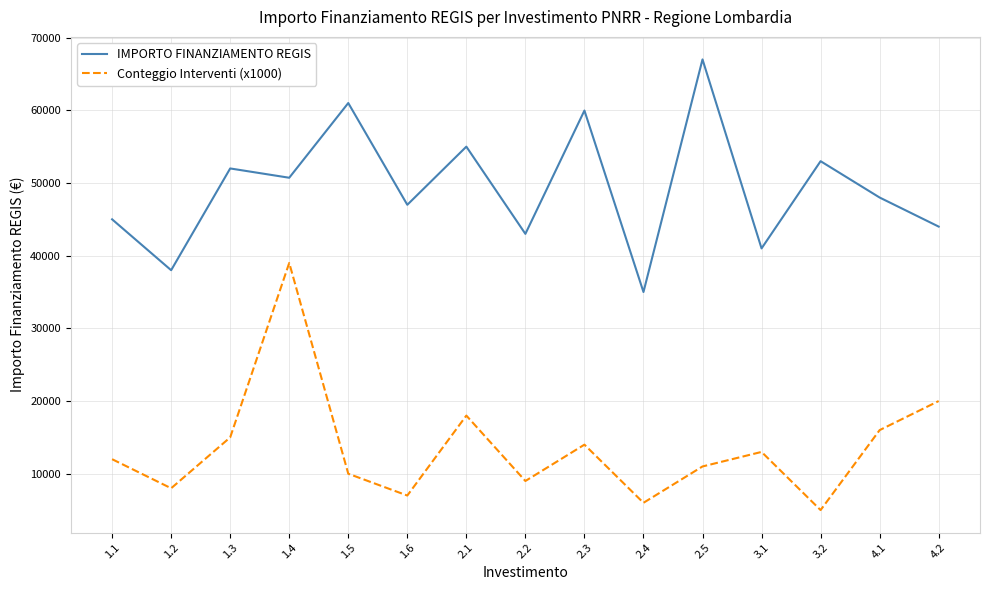

Rank the series by their average value, from lowest to highest.

Conteggio Interventi (x1000), IMPORTO FINANZIAMENTO REGIS